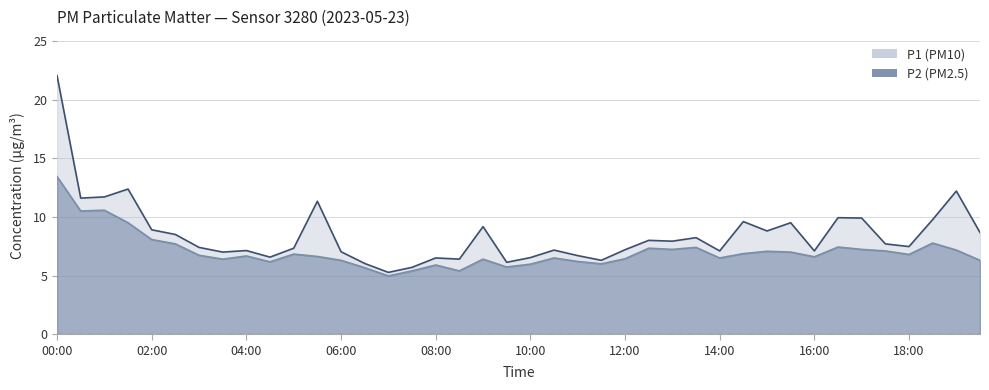

Is the value of P2 at 03:00 greater than the value of P1 at 08:30?

Yes